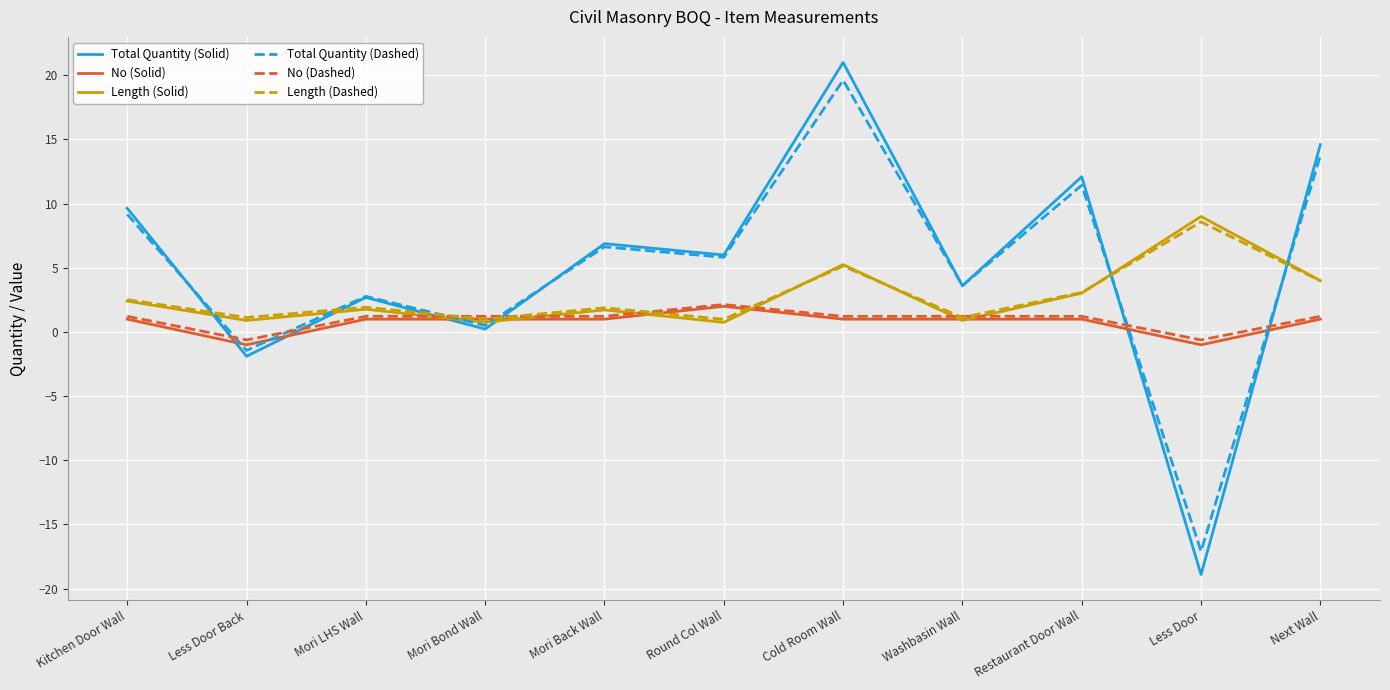

The Total Quantity (Dashed) series shows 3.3 at Kitchen Door Wall. True or false?

False